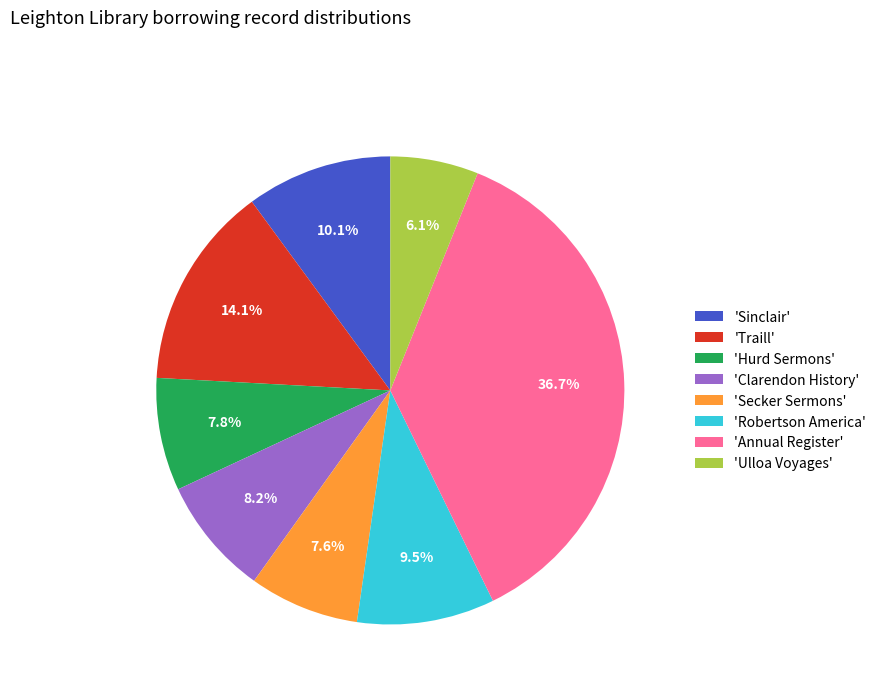

Is the sum of 'Traill' and 'Secker Sermons' greater than half?

No